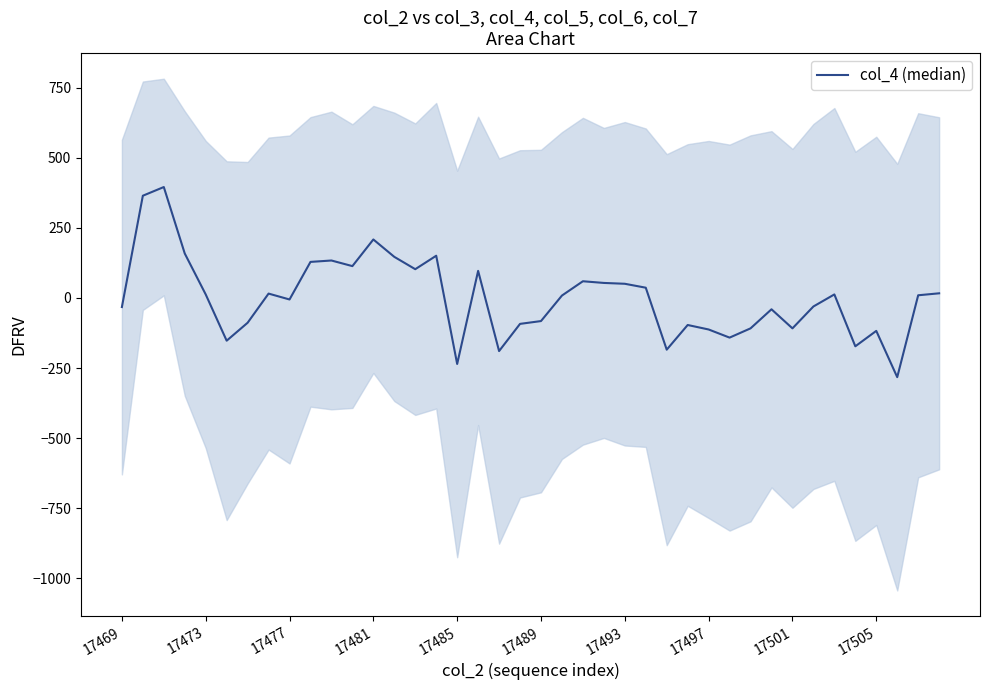

How many points are lower than both their immediate neighbors (excluding endpoints)?

11